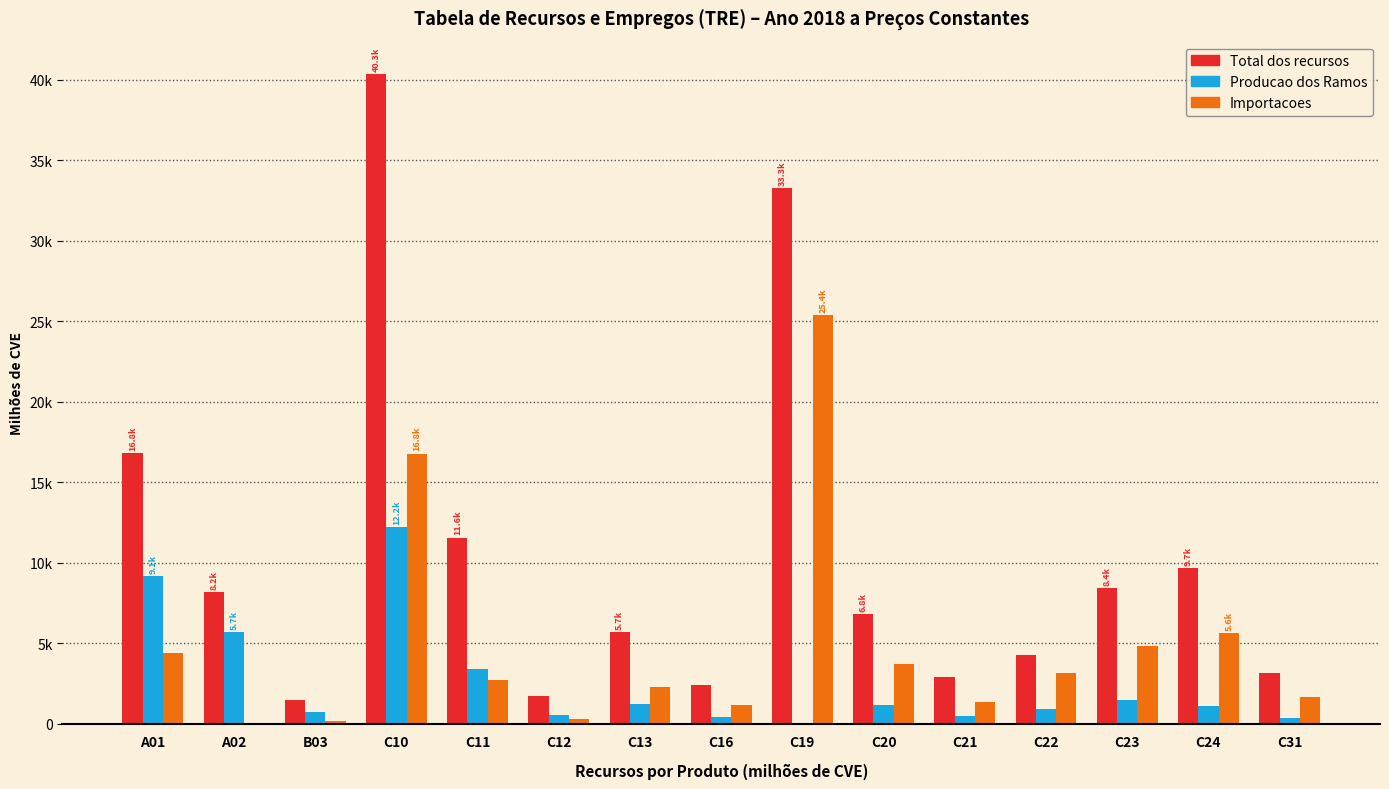

What is the value of the Total dos recursos bar at the 12th from the left?

4245.5